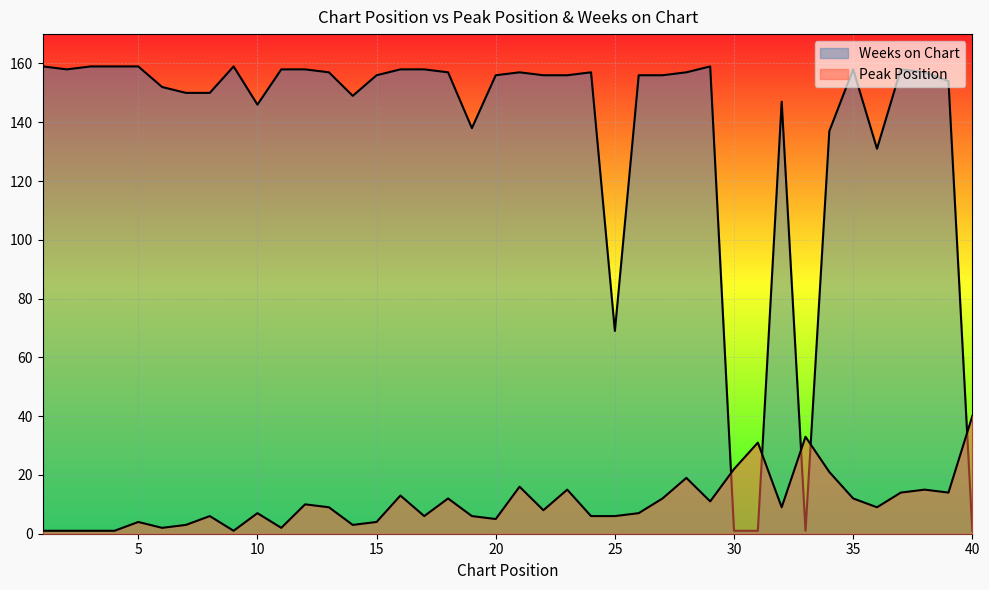

True or false: Peak Position has a value of 1 at 3.

True